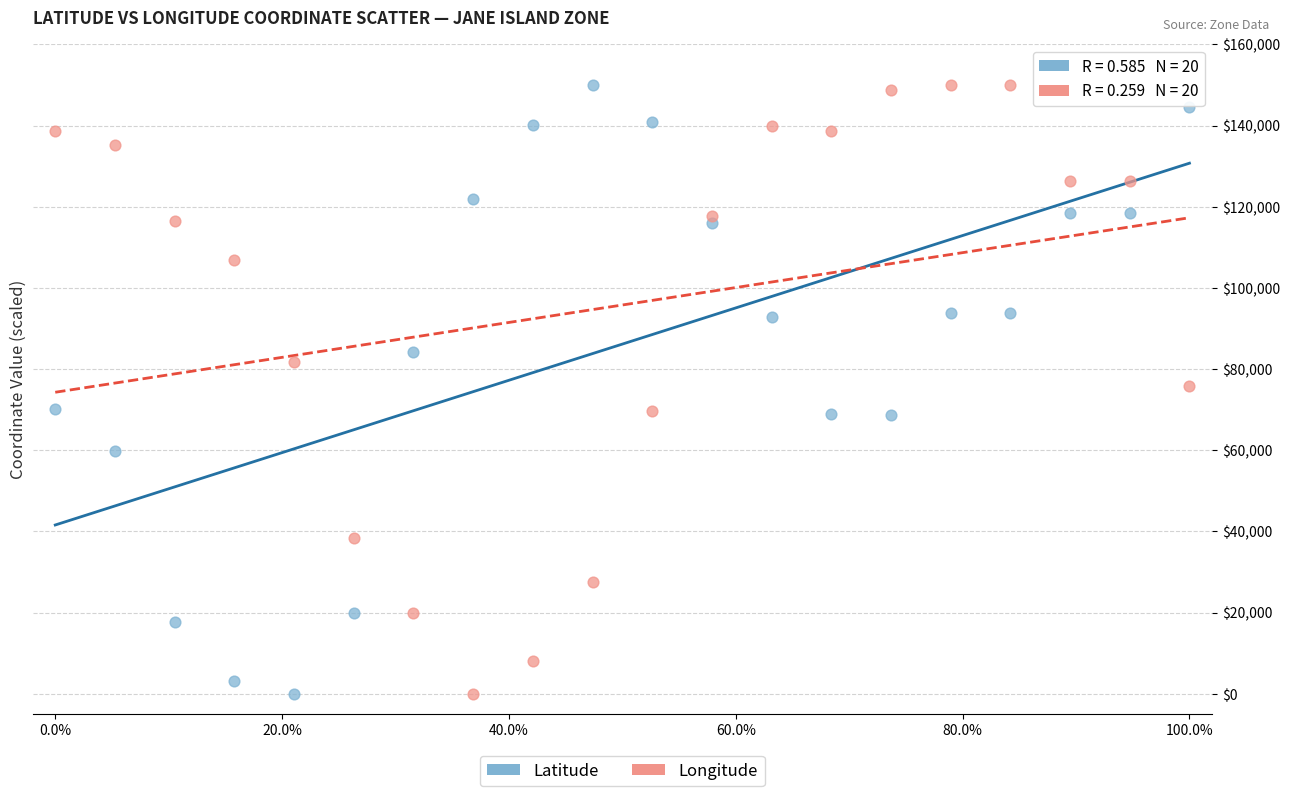

What is the X range (max minus min) for the scatter plot?

1.0